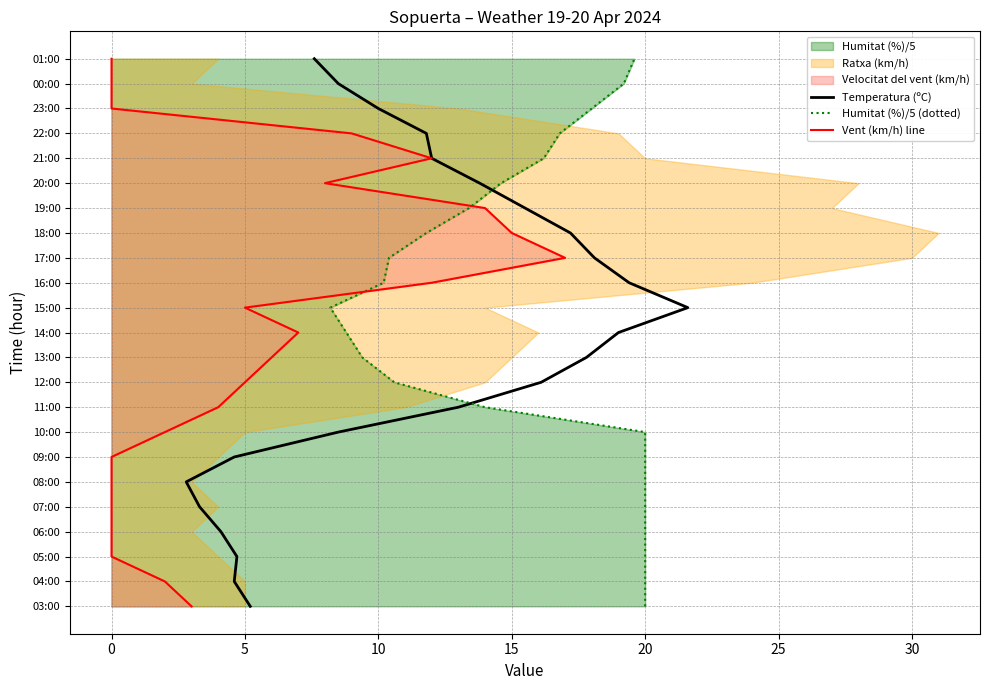

True or false: Humitat (%)/5 (dotted) has a value of 17 at 13.

False